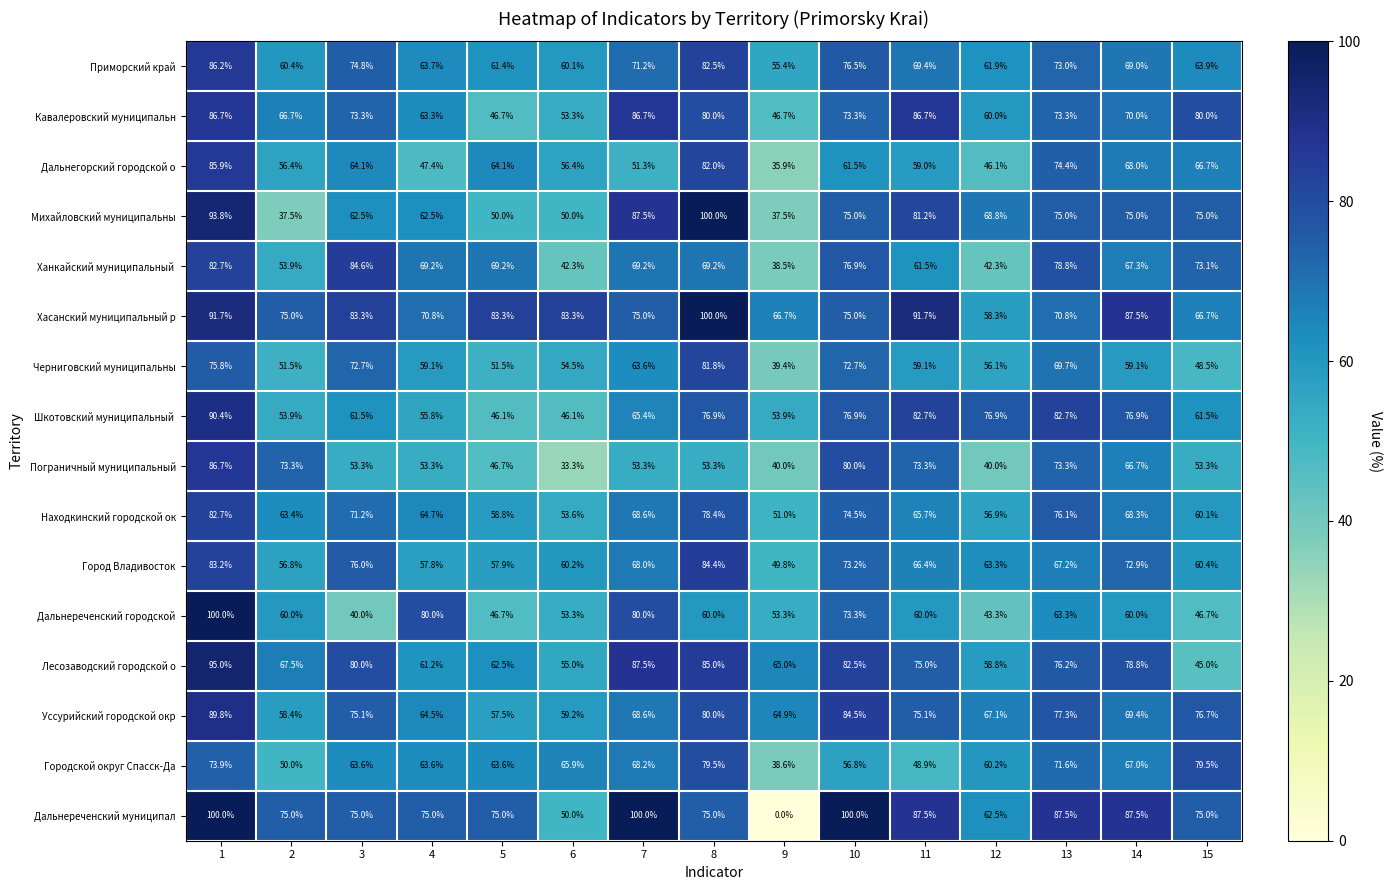

List the labels in order of Лесозаводский городской о value, largest first.

1, 7, 8, 10, 3, 14, 13, 11, 2, 9, 5, 4, 12, 6, 15